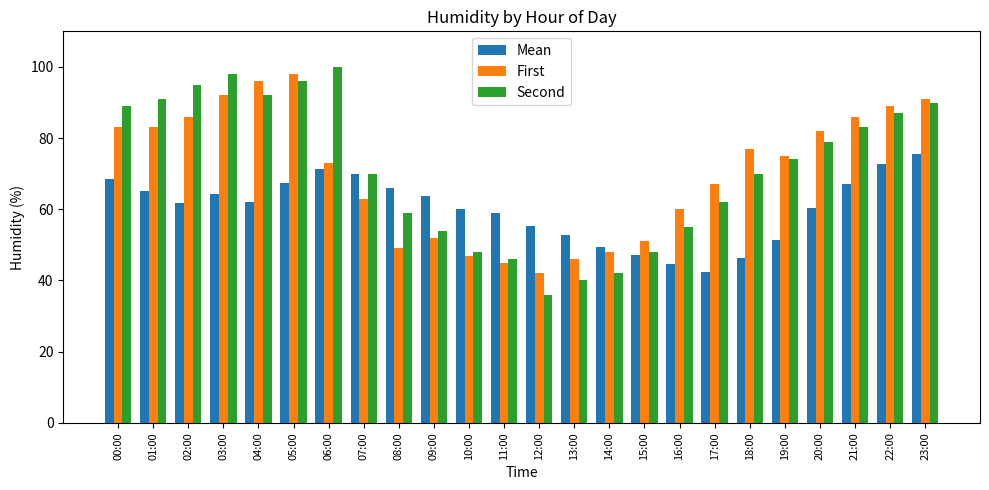

Where does the First series first go above 75?

00:00